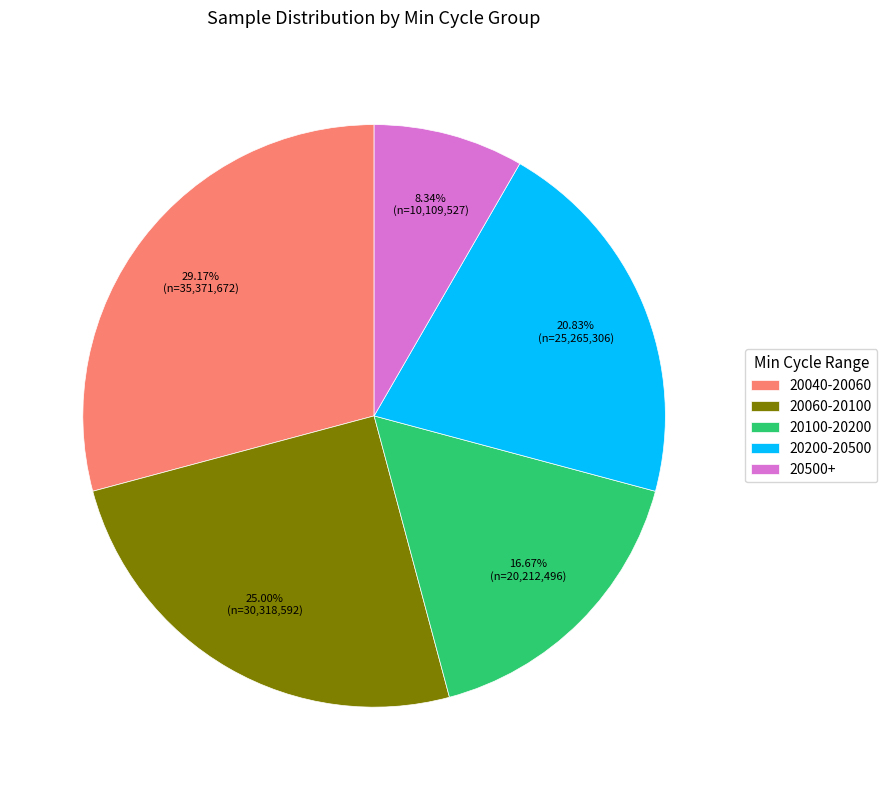

Which slice is the largest?

20040-20060